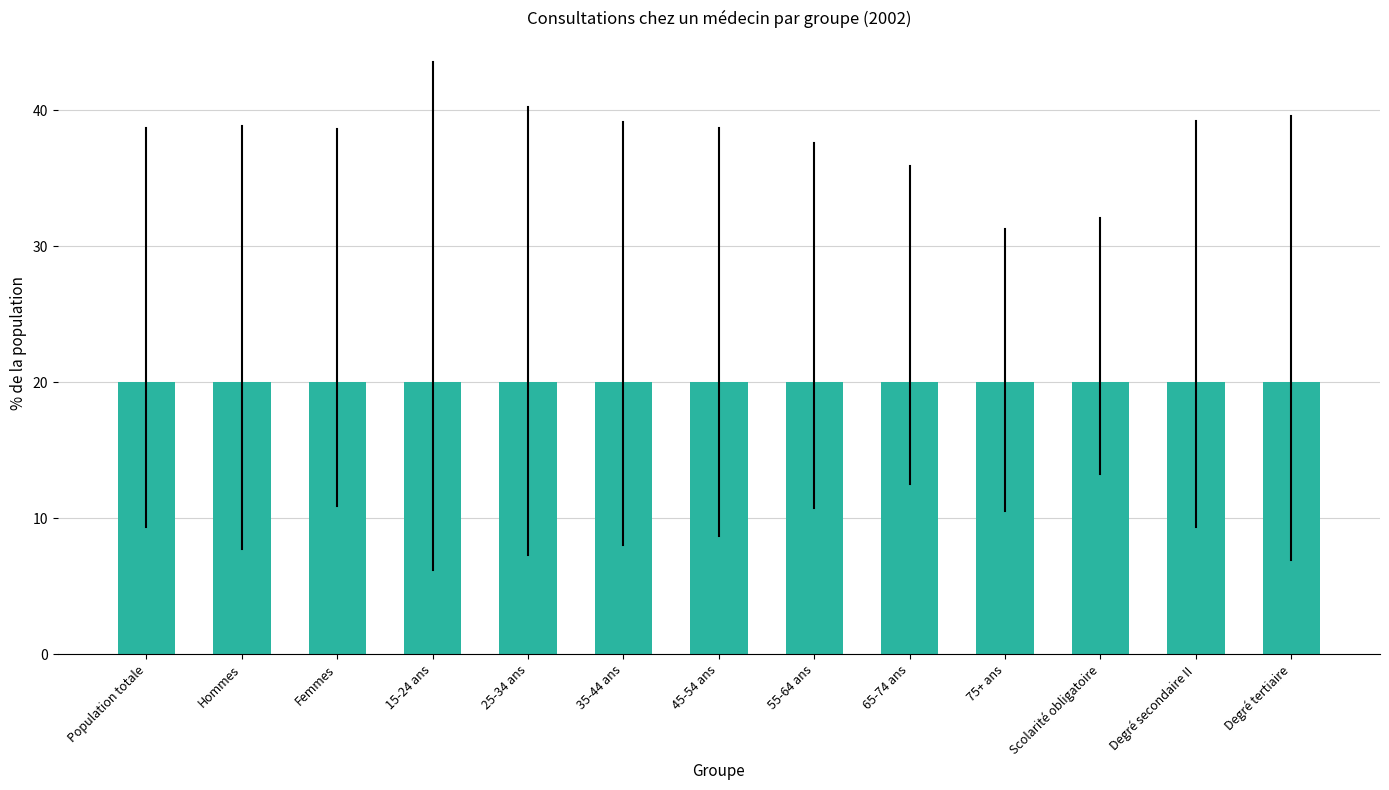

Reading left to right, extract all data points from this chart.

Population totale=20.0	Hommes=20.0	Femmes=20.0	15-24 ans=20.0	25-34 ans=20.0	35-44 ans=20.0	45-54 ans=20.0	55-64 ans=20.0	65-74 ans=20.0	75+ ans=20.0	Scolarité obligatoire=20.0	Degré secondaire II=20.0	Degré tertiaire=20.0